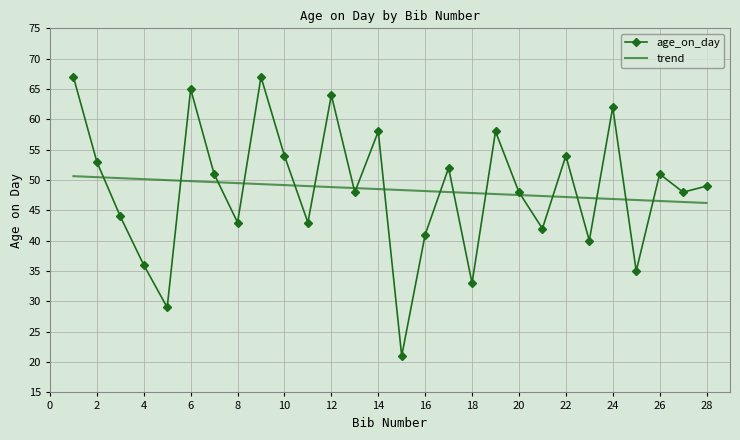

Rank the series by their maximum value, from highest to lowest.

age_on_day, trend